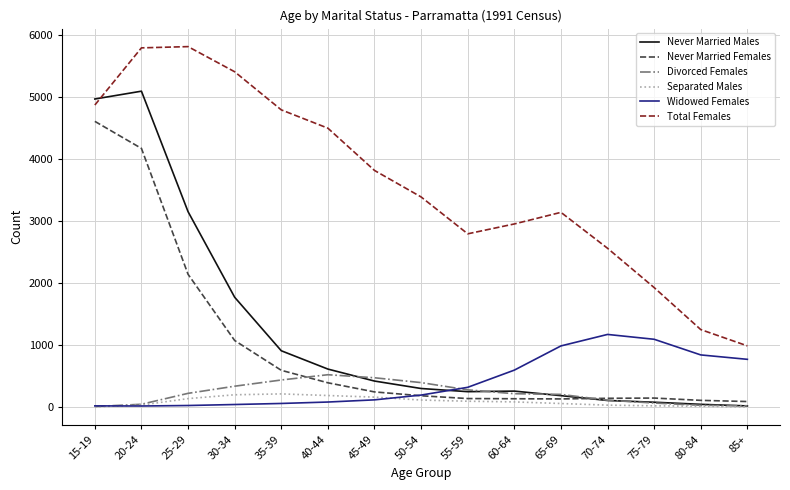

Where is the first local maximum for Never Married Males?

20-24